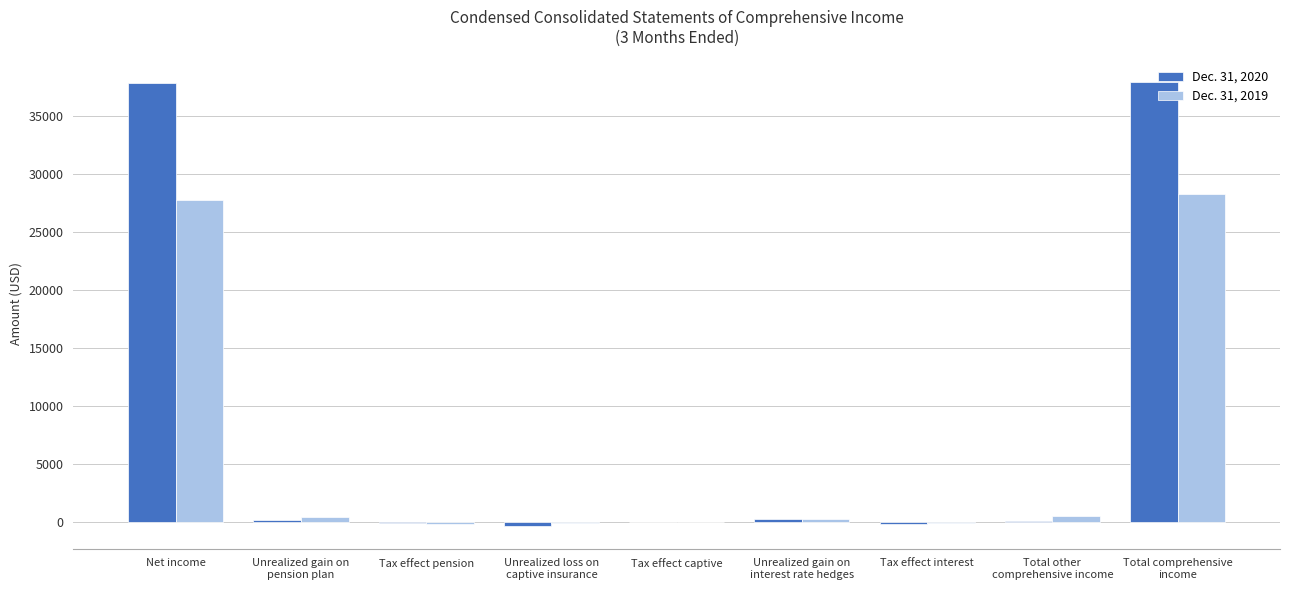

Which series has the largest total across all categories?

Dec. 31, 2020